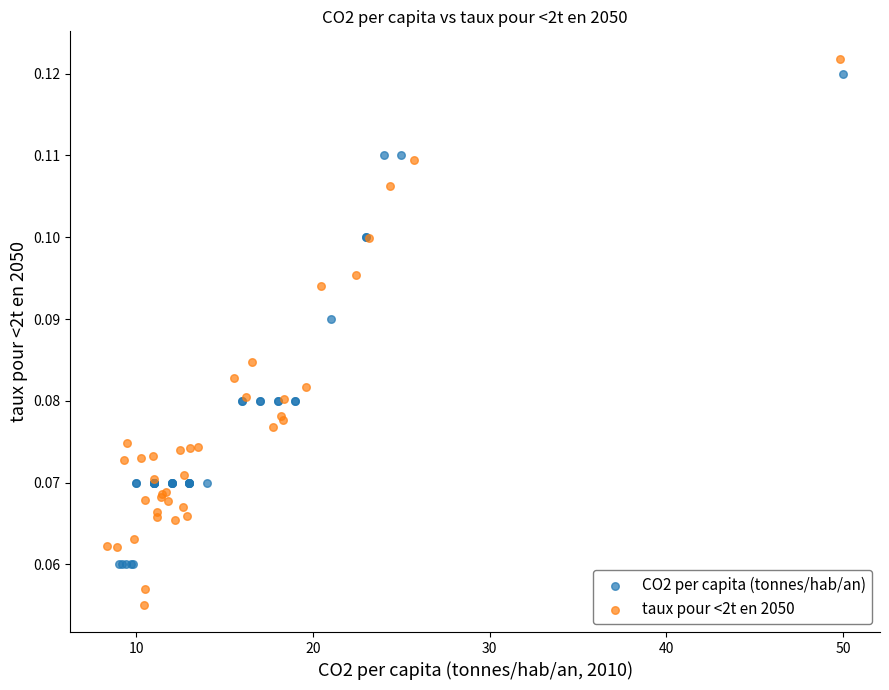

What are all the series names shown in the legend?

CO2 per capita (tonnes/hab/an), taux pour <2t en 2050